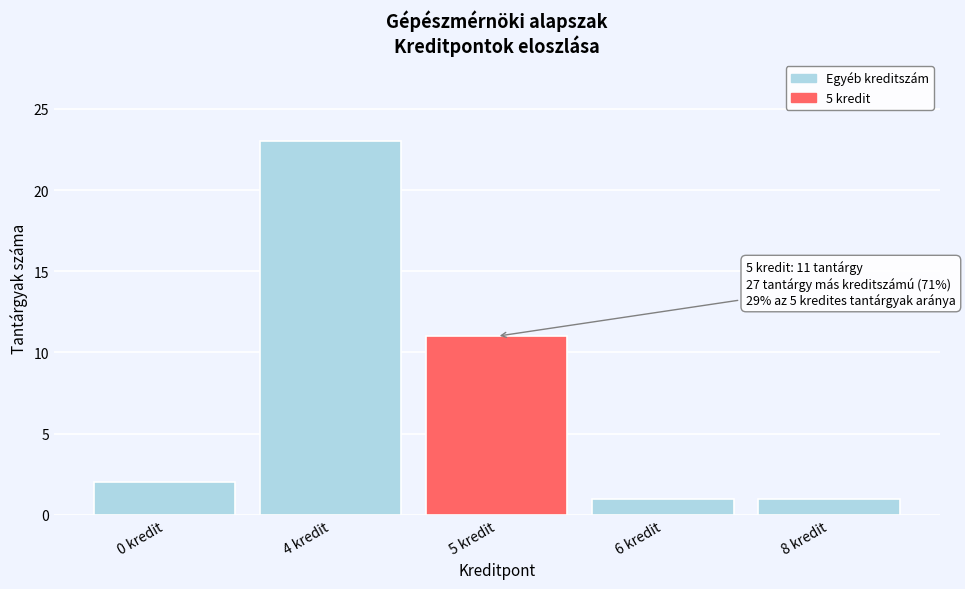

Reading right to left, transcribe all the data shown in this chart.

1	1	11	23	2